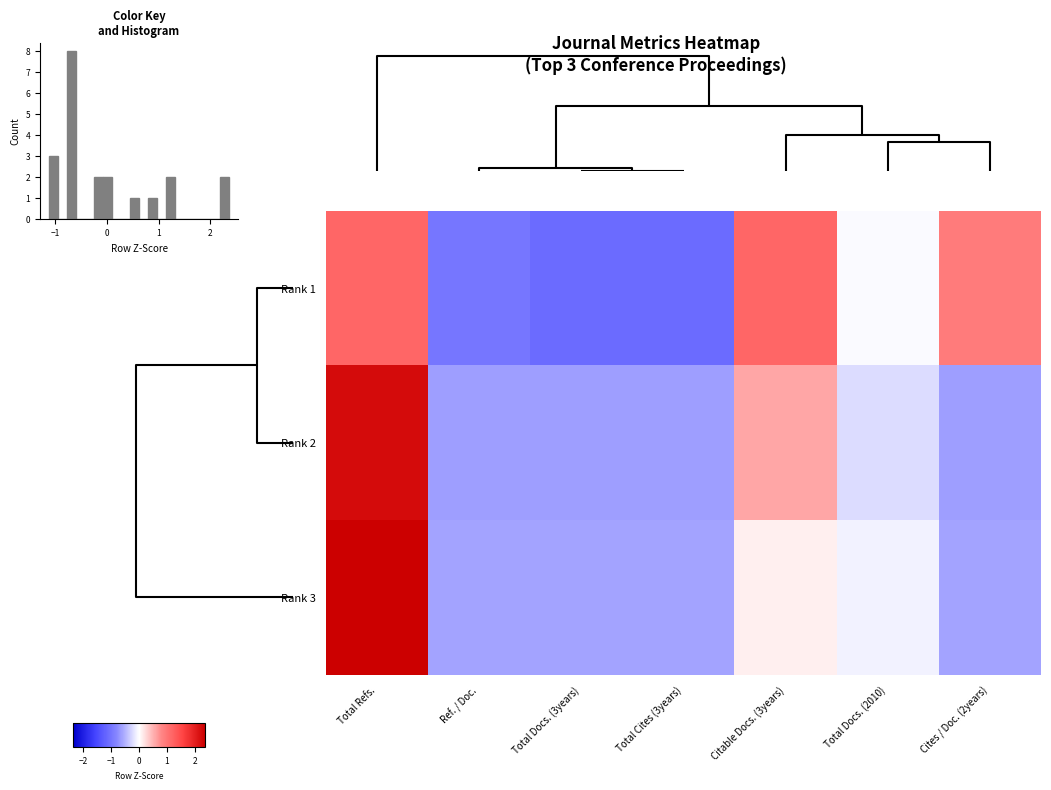

Reading left to right, transcribe all the data shown in this chart.

Rank 1: Total Refs.=1.2	Ref. / Doc.=-1.0	Total Docs. (3years)=-1.1	Total Cites (3years)=-1.1	Citable Docs. (3years)=1.2	Total Docs. (2010)=-0.0	Cites / Doc. (2years)=0.9
Rank 2: Total Refs.=2.2	Ref. / Doc.=-0.6	Total Docs. (3years)=-0.6	Total Cites (3years)=-0.6	Citable Docs. (3years)=0.6	Total Docs. (2010)=-0.2	Cites / Doc. (2years)=-0.6
Rank 3: Total Refs.=2.4	Ref. / Doc.=-0.6	Total Docs. (3years)=-0.6	Total Cites (3years)=-0.6	Citable Docs. (3years)=0.1	Total Docs. (2010)=-0.1	Cites / Doc. (2years)=-0.6